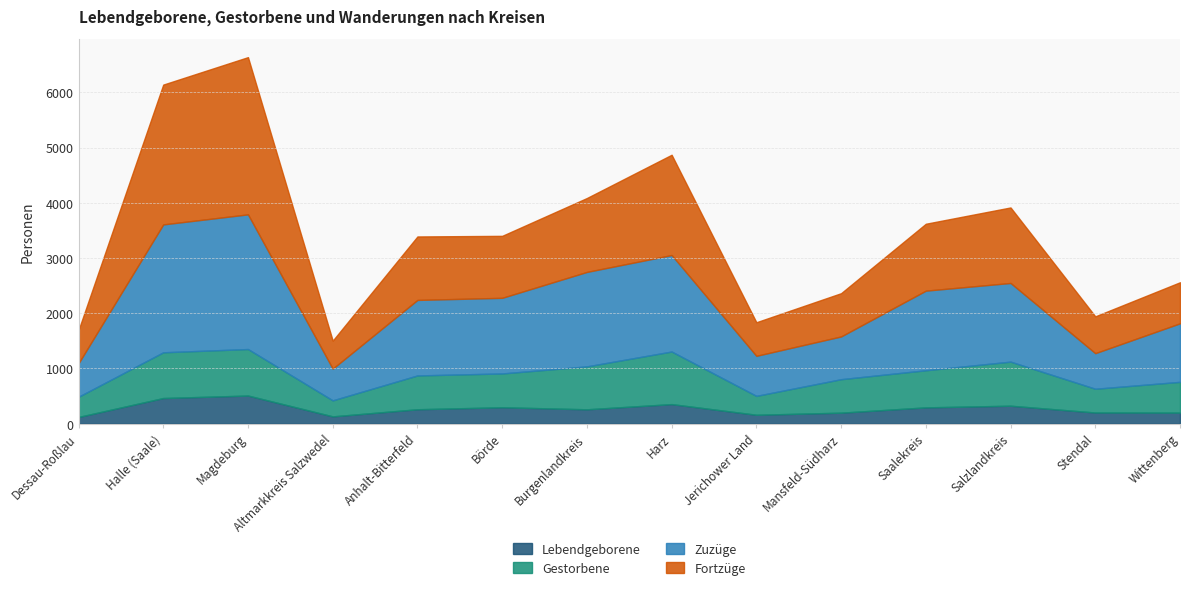

What is the value of the Gestorbene point at the 13th from the left?

430